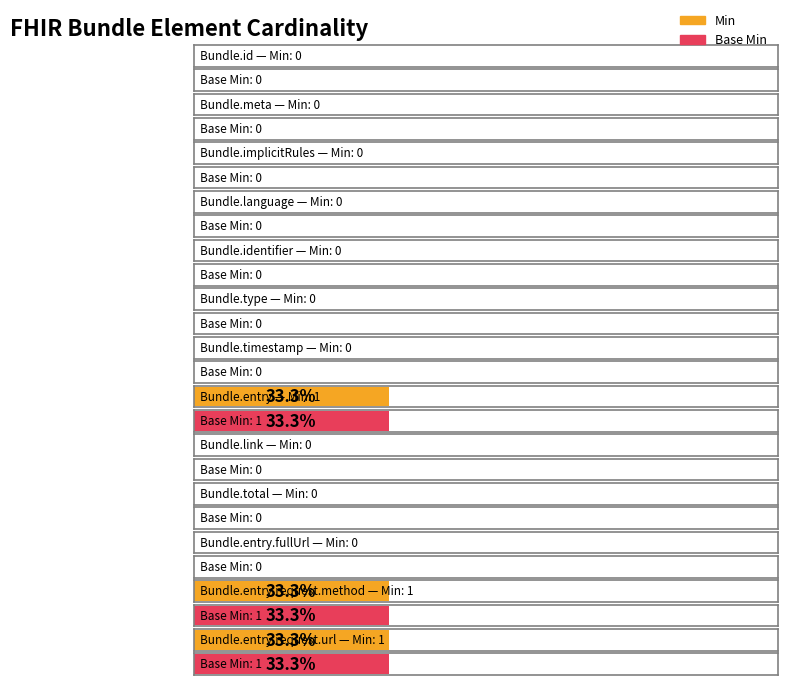

What are all the series names shown in the legend?

Min, Base Min